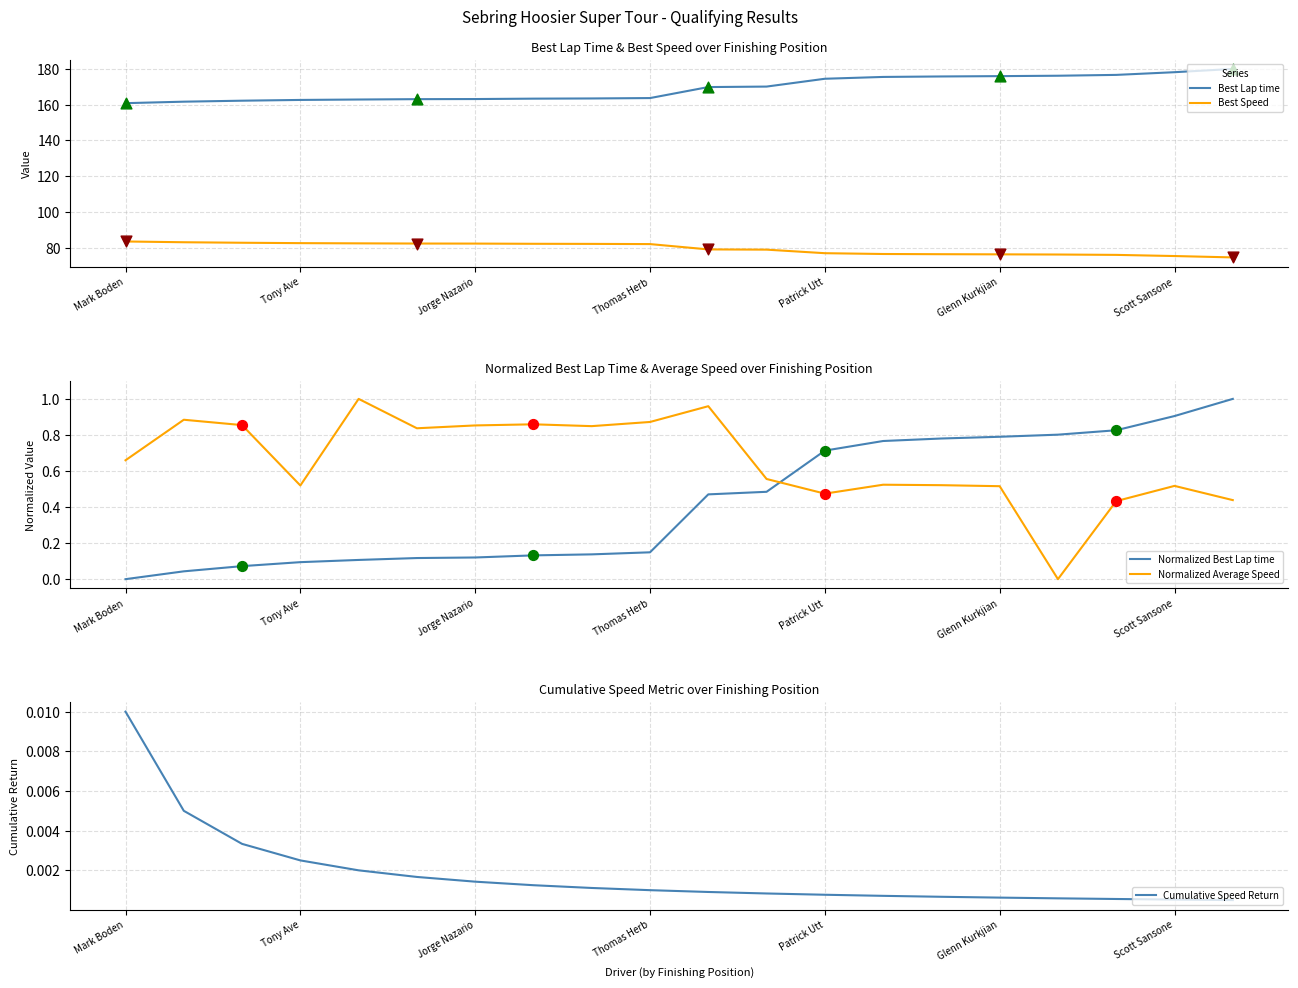

What is the total value across all series at 10?

250.5